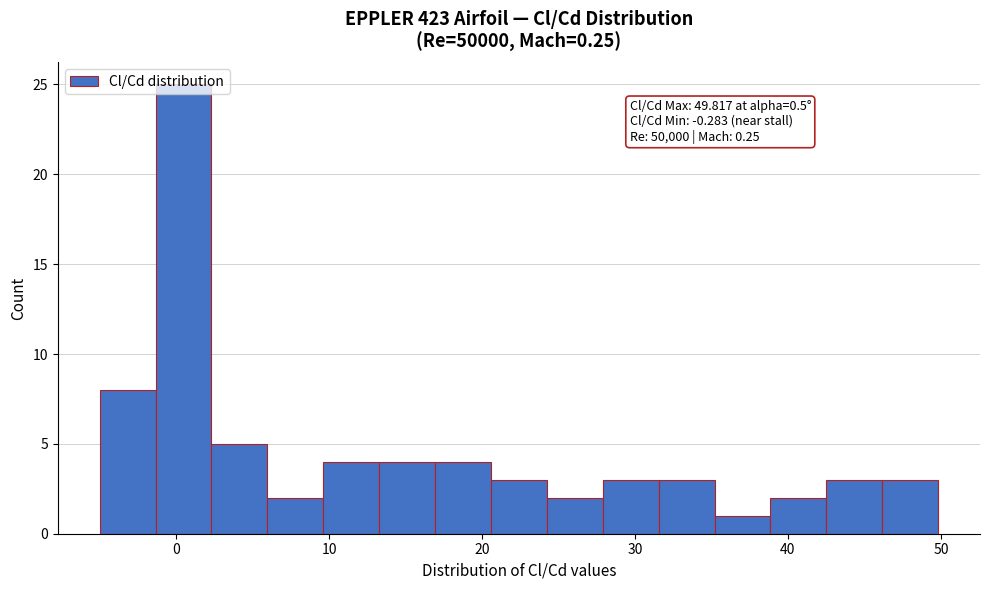

Read against the x-axis, roughly where is the centre of the tallest bar?

0